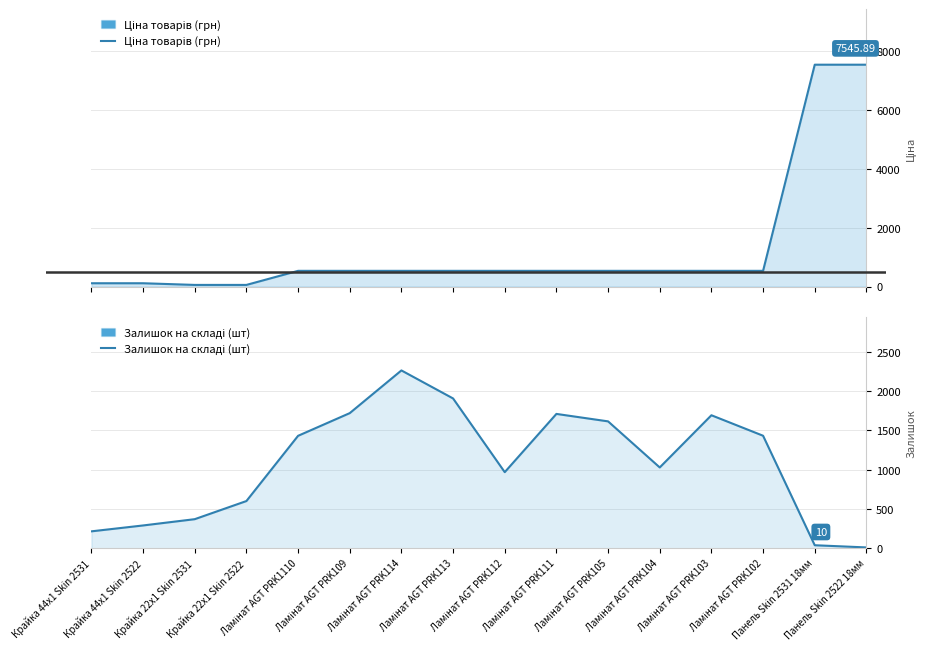

At Ламінат AGT PRK103, list the series in order from smallest to largest.

Ціна товарів (грн), Залишок на складі (шт)